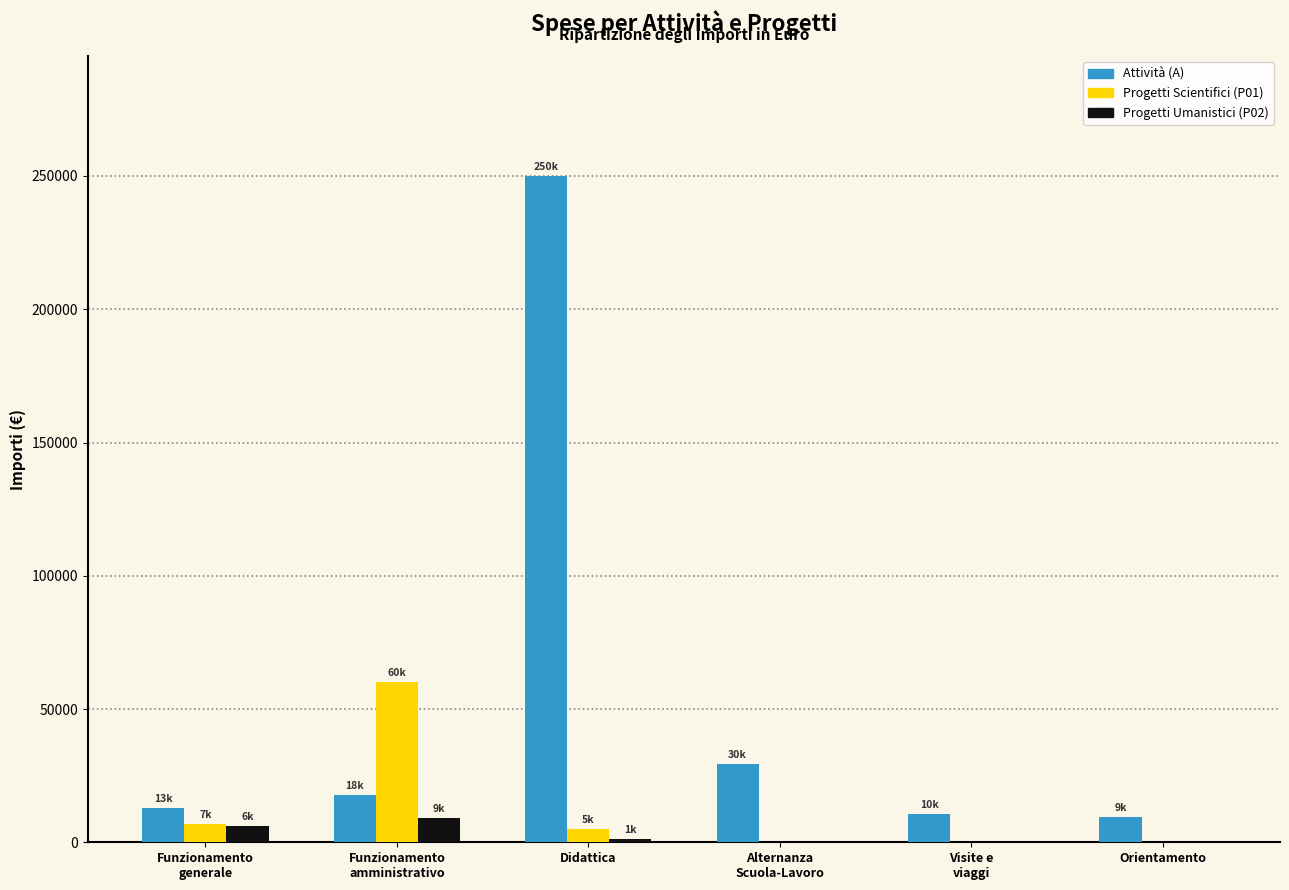

Which series has the largest total across all categories?

Attività (A)